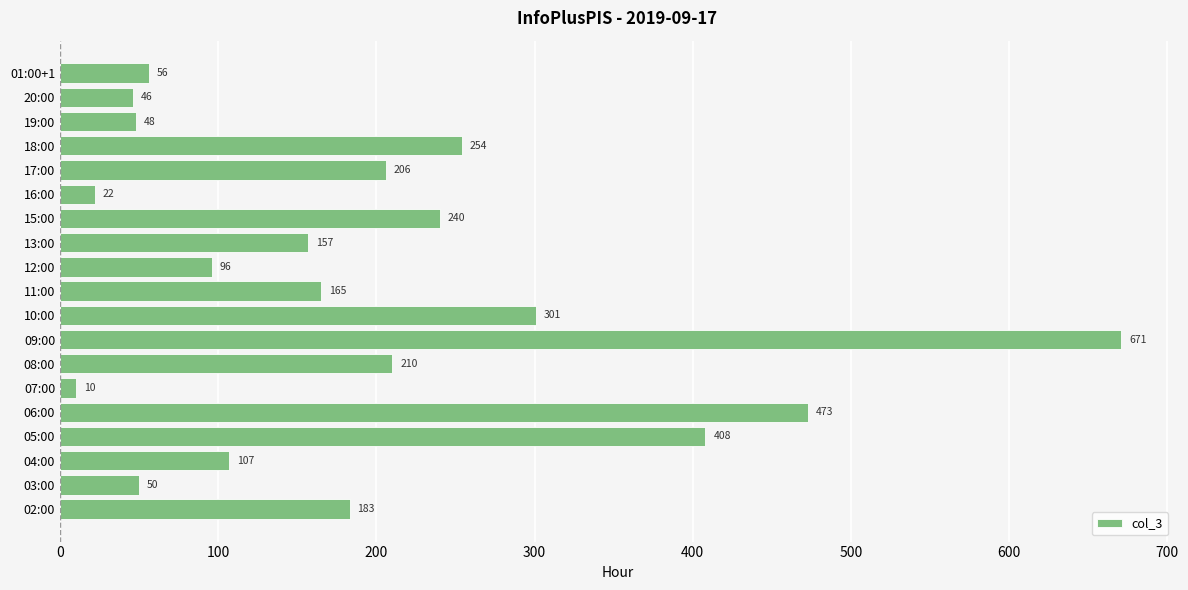

Approximately how many times larger is the value at 06:00 compared to 17:00?

2.3